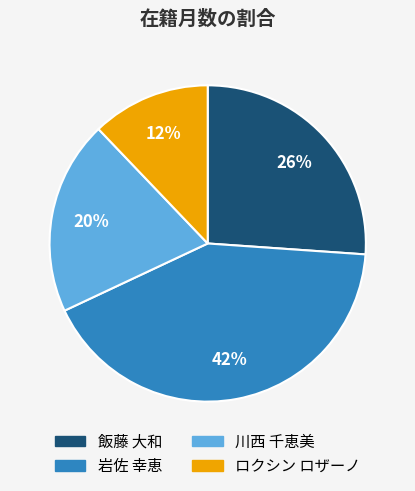

What is the smallest slice in the pie chart?

ロクシン ロザーノ